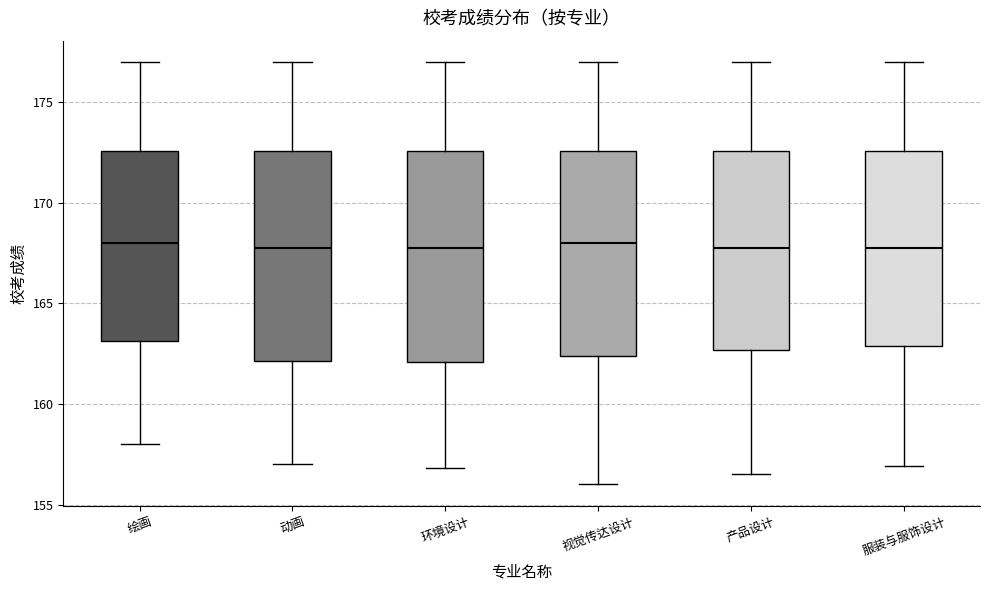

Reading left to right, transcribe this box plot: for each box, give where its median line is, the range the box spans, and where its two whiskers end, as read against the y-axis. The values are not printed on the chart, so give them approximately, as read against the axis.

绘画: median 168.0, box 163.0 to 172.5, whiskers 158.0 to 177.0
动画: median 168.0, box 162.0 to 172.5, whiskers 157.0 to 177.0
环境设计: median 168.0, box 162.0 to 172.5, whiskers 157.0 to 177.0
视觉传达设计: median 168.0, box 162.5 to 172.5, whiskers 156.0 to 177.0
产品设计: median 168.0, box 162.5 to 172.5, whiskers 156.5 to 177.0
服装与服饰设计: median 168.0, box 163.0 to 172.5, whiskers 157.0 to 177.0